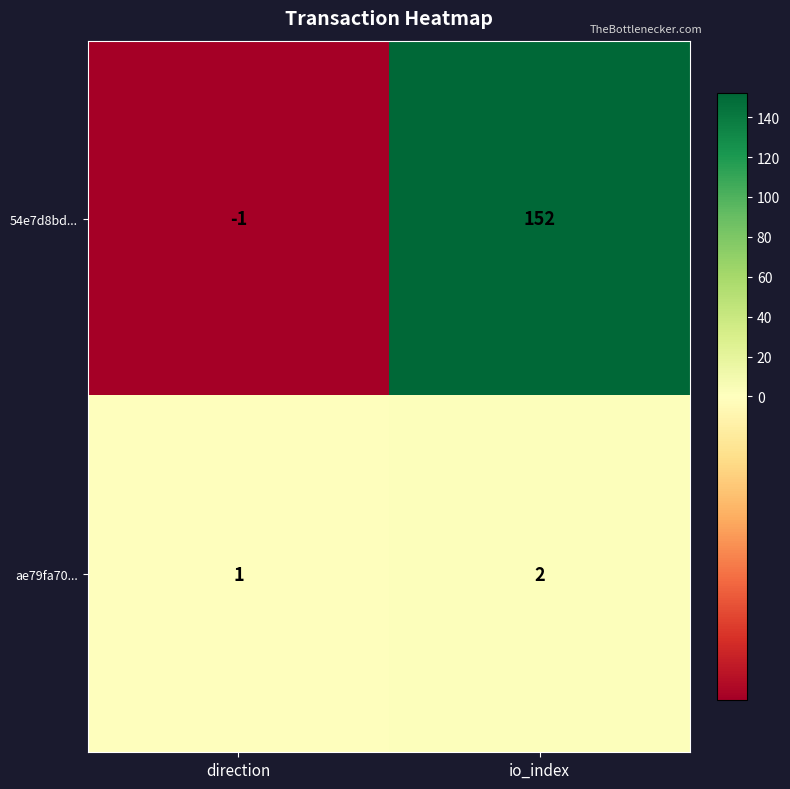

Reading right to left, what are all the values shown in this chart?

54e7d8bd...: io_index=152	direction=-1
ae79fa70...: io_index=2	direction=1